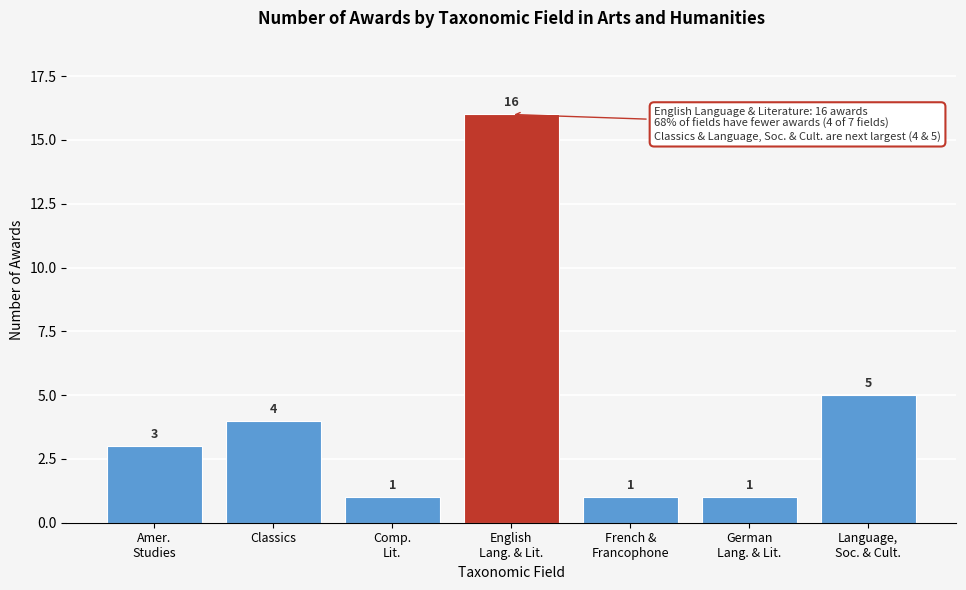

Reading left to right, extract all data points from this chart.

3	4	1	16	1	1	5